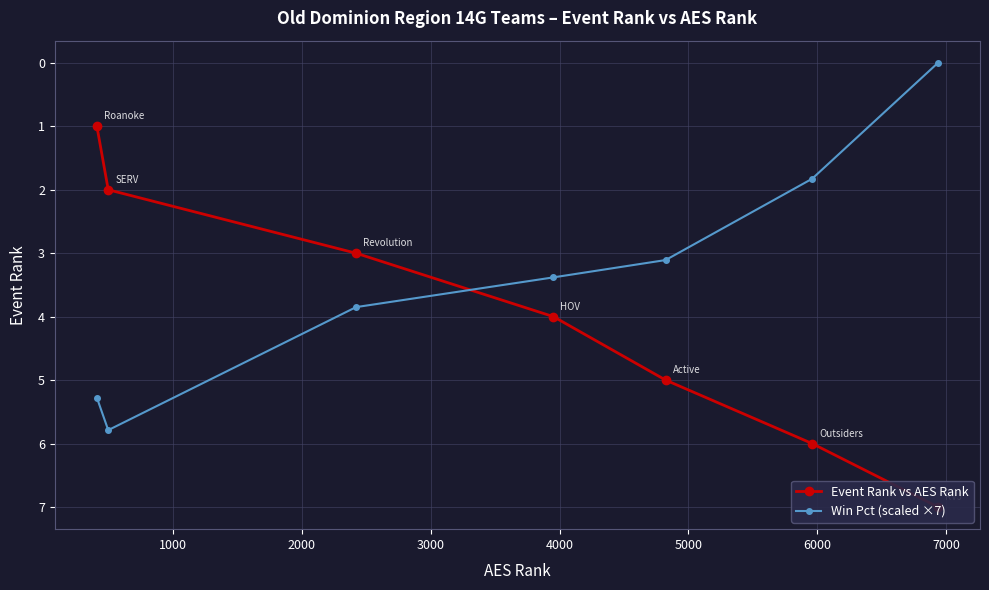

What is the value of the Win Pct (scaled ×7) point at the 2nd from the left?

5.8